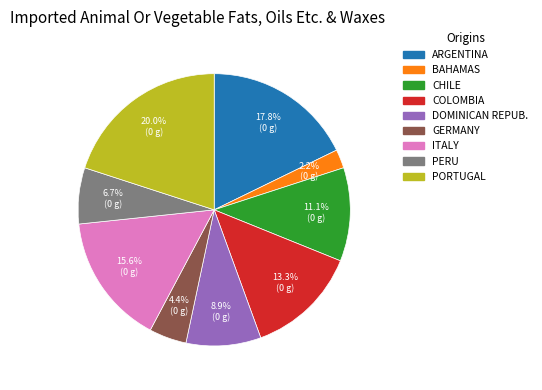

Does any single category account for the majority?

No